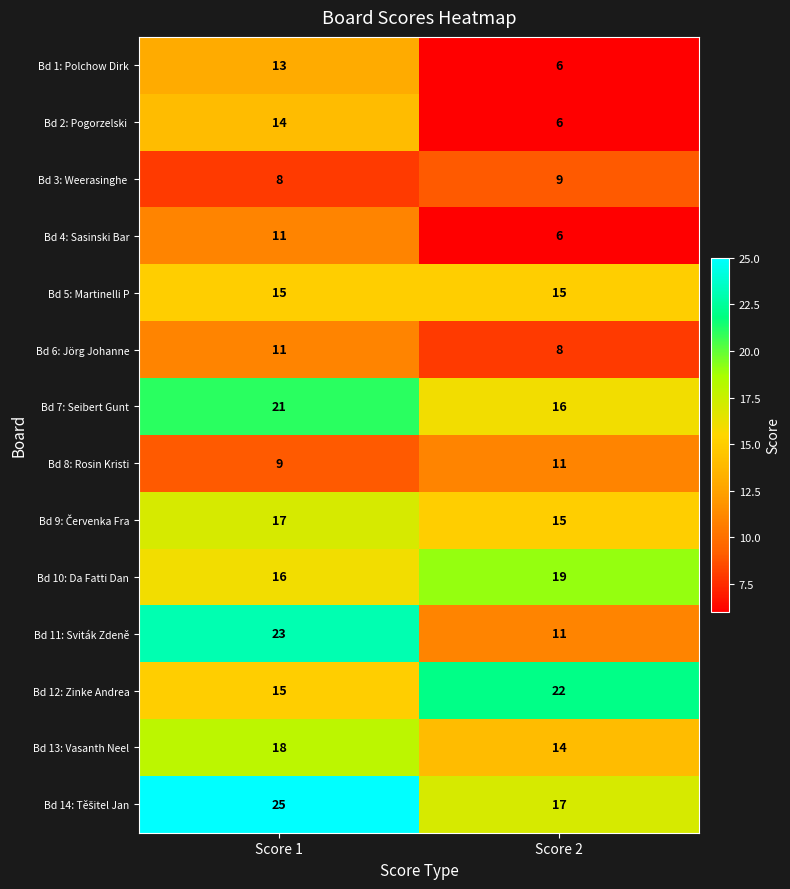

At which label is Bd 12: Zinke Andrea closest to 18?

Score 1